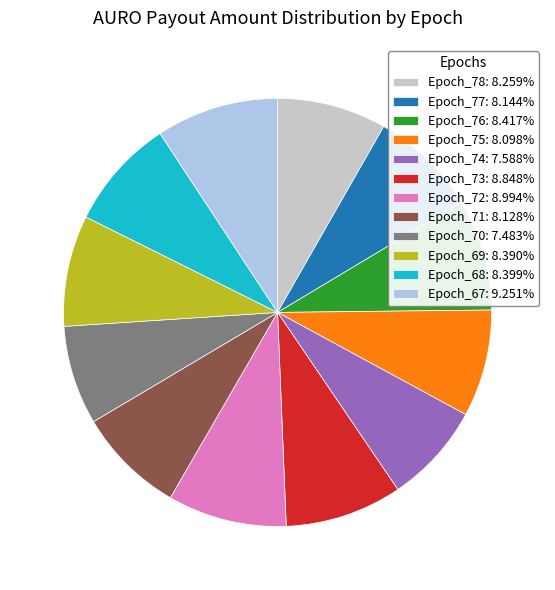

Approximately how many times larger is the value at Epoch_67: 9.251% compared to Epoch_72: 8.994%?

1.0